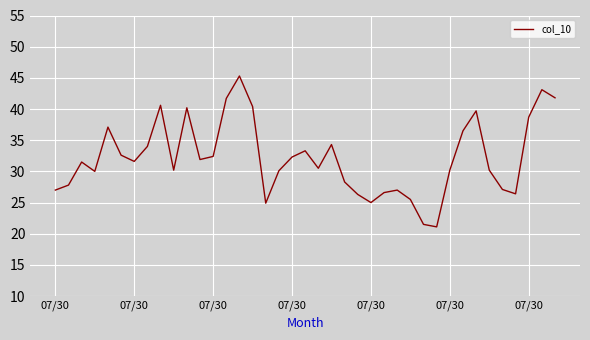

What is the minimum value shown in the chart?

21.1